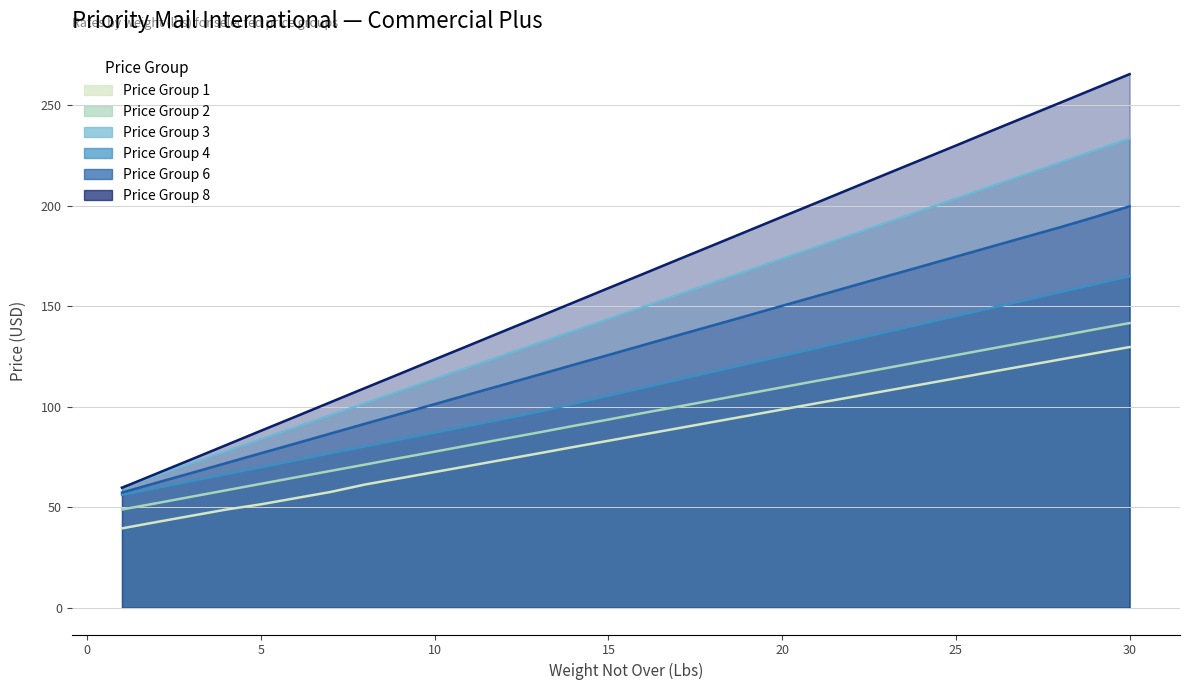

How many categories are shown in the chart?

30